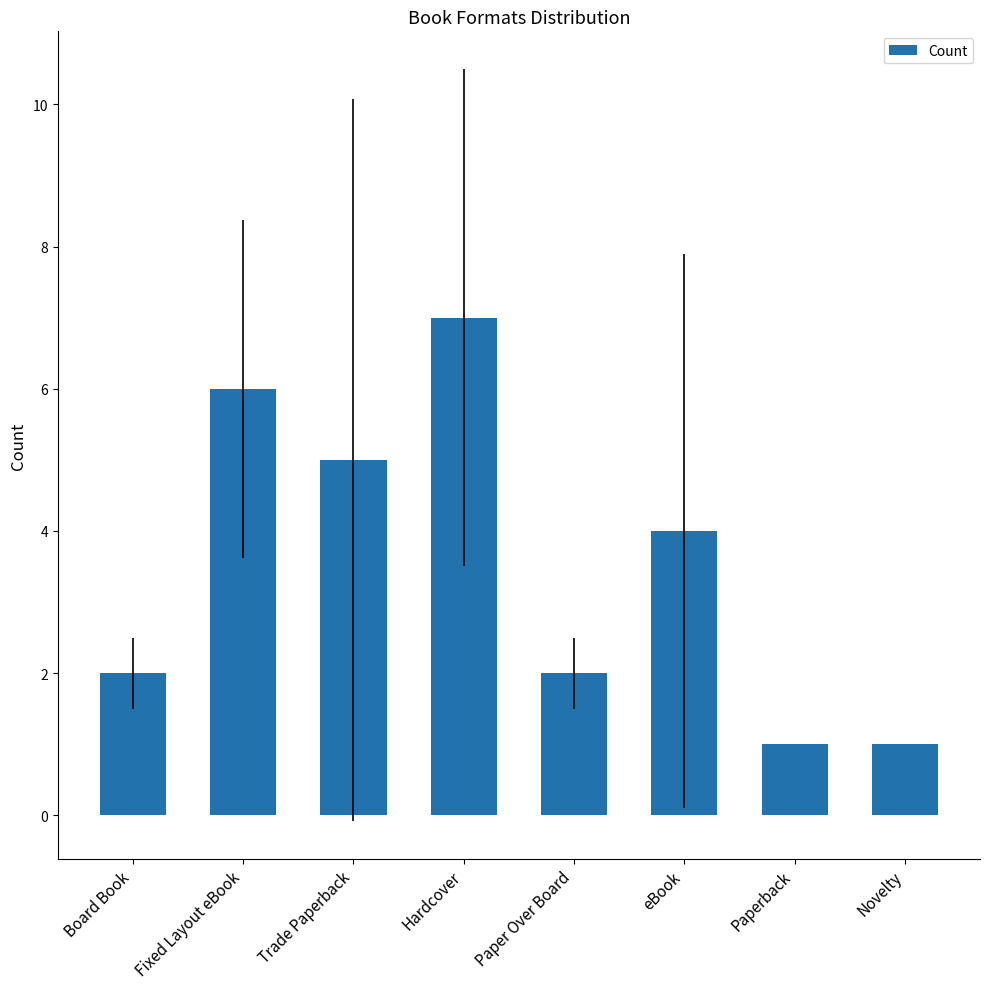

Which has a higher value, Hardcover or eBook?

Hardcover